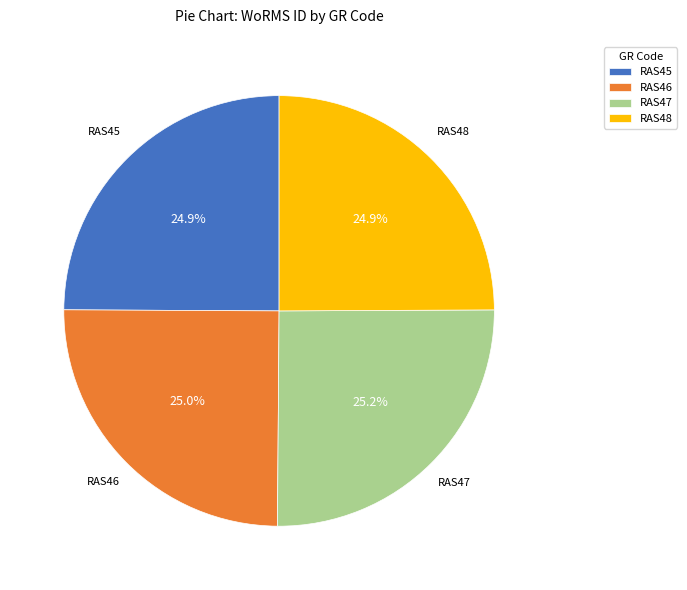

Does RAS45 represent more than half of the total?

No